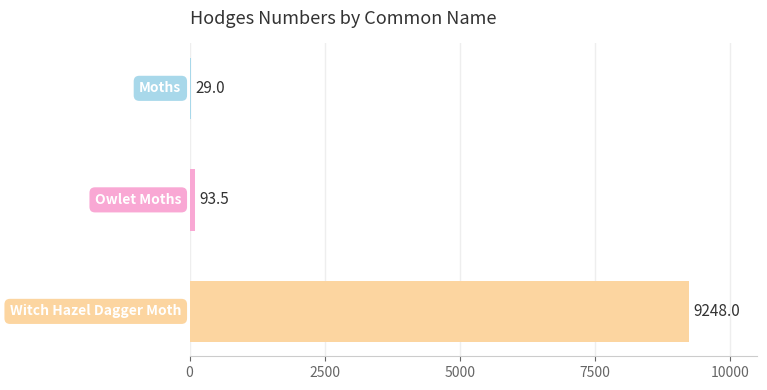

Are the bars horizontal?

Yes